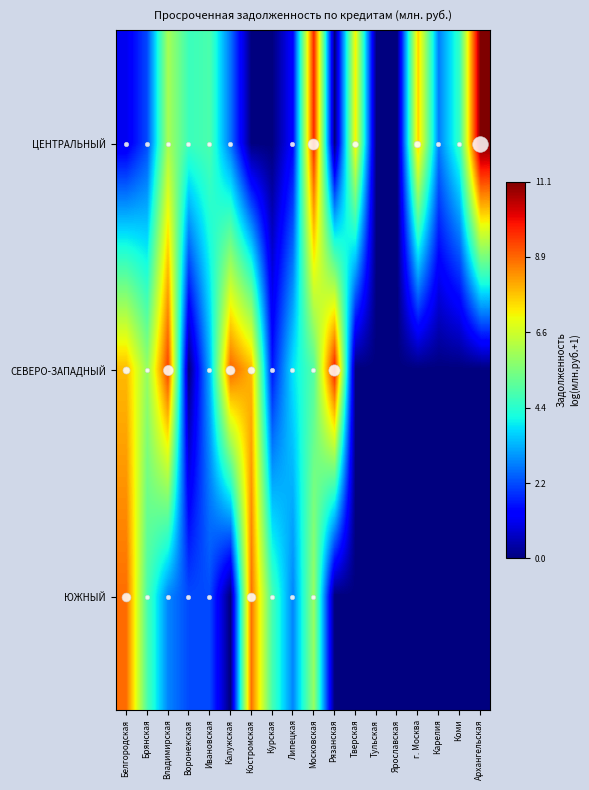

What is the total value across all series at Московская?

20.5